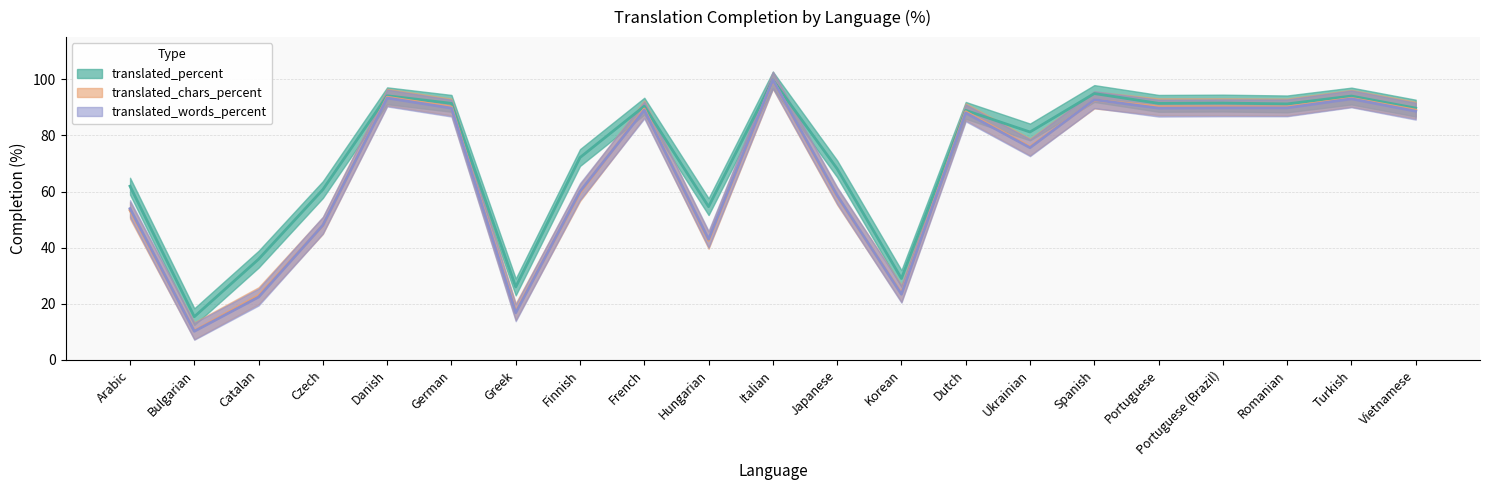

Where is translated_chars_percent nearest to the value 55?

Arabic